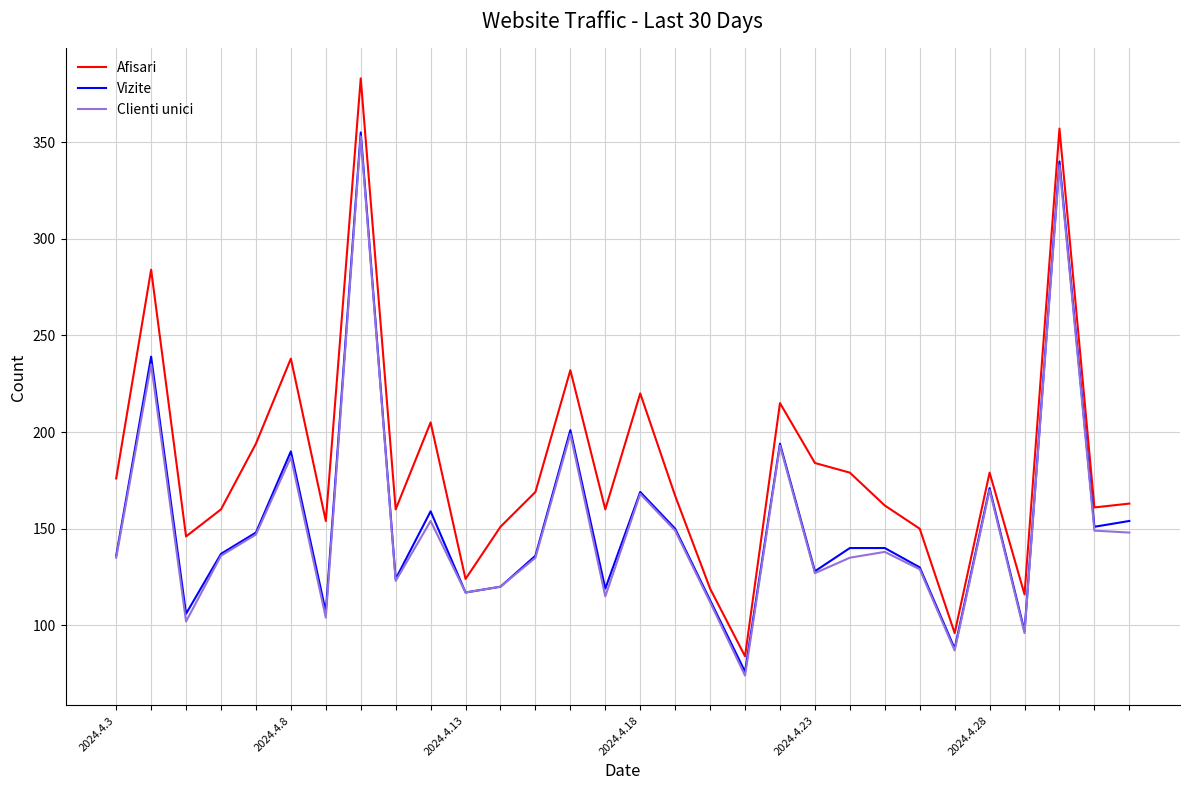

Which series has the widest spread of values?

Afisari